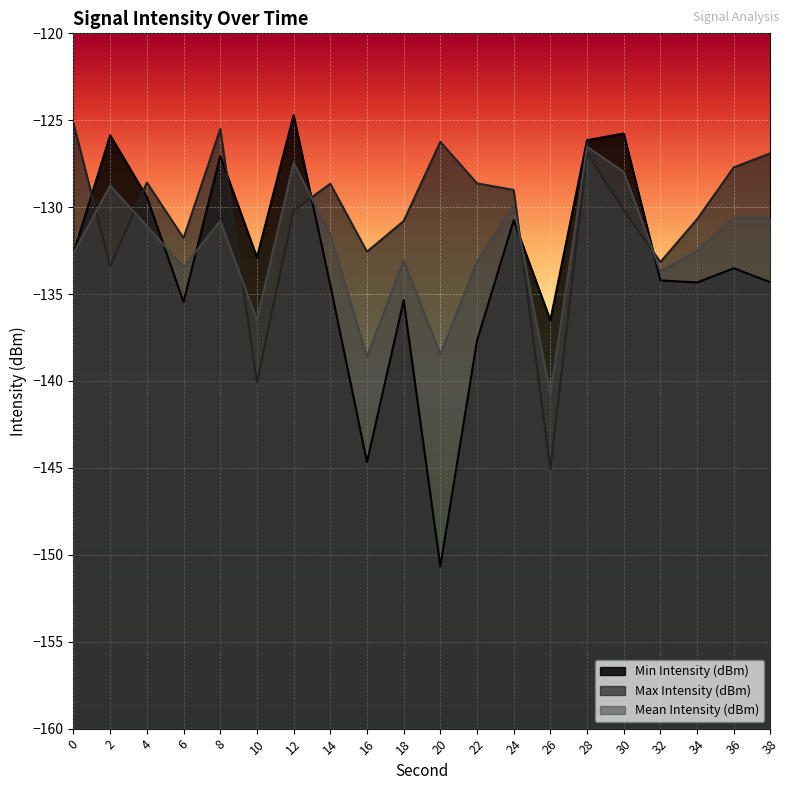

At which category does Mean Intensity (dBm) reach its first local peak?

2